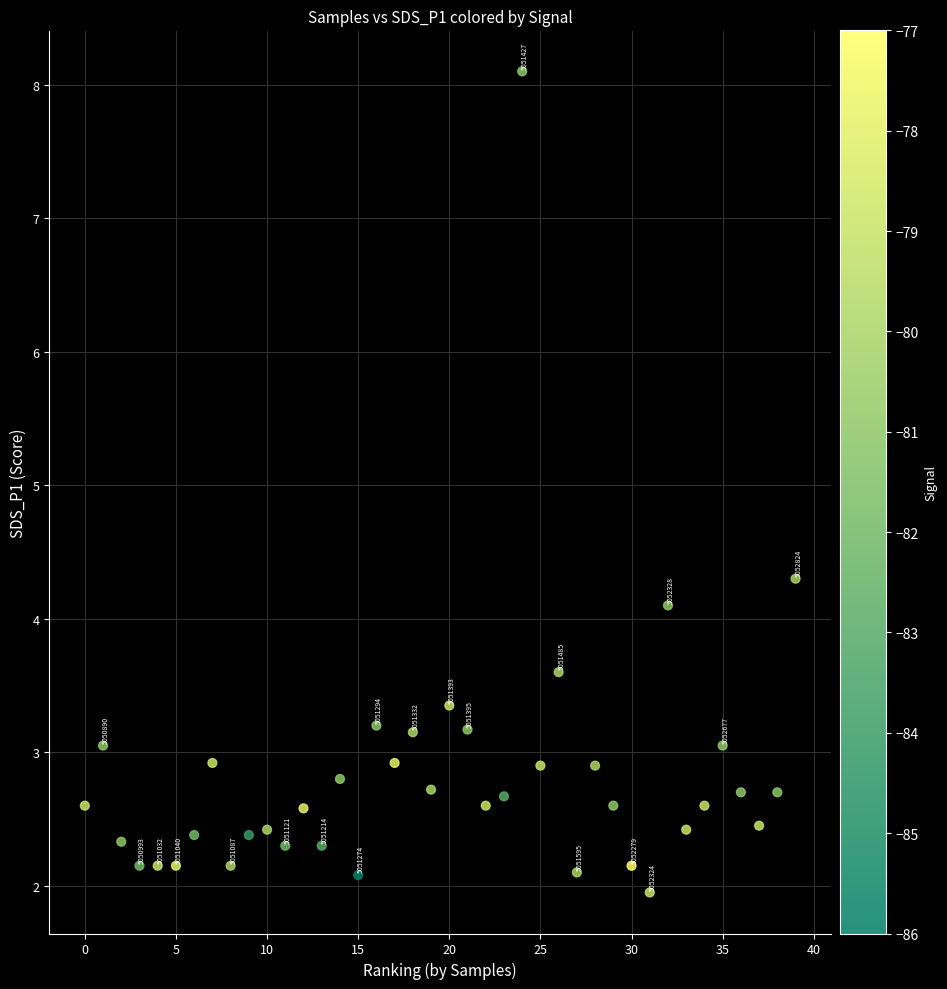

What Y value in the scatter plot is closest to 5?

4.3